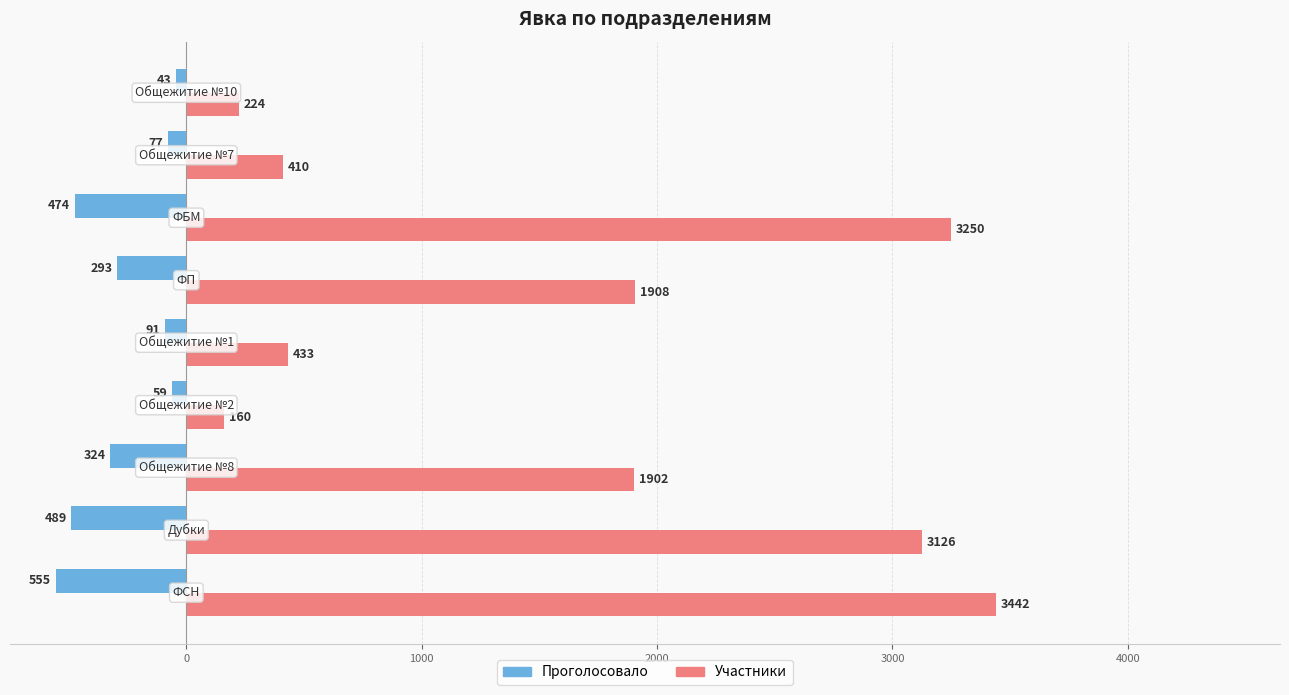

List the series in order of their overall mean, lowest first.

Проголосовало, Участники